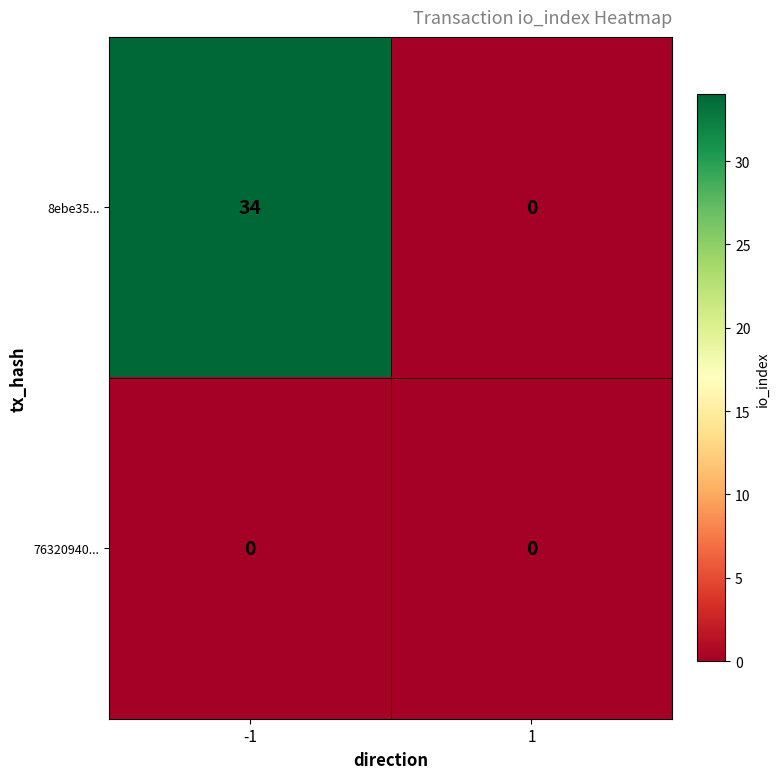

What is the maximum value shown in the chart?

34